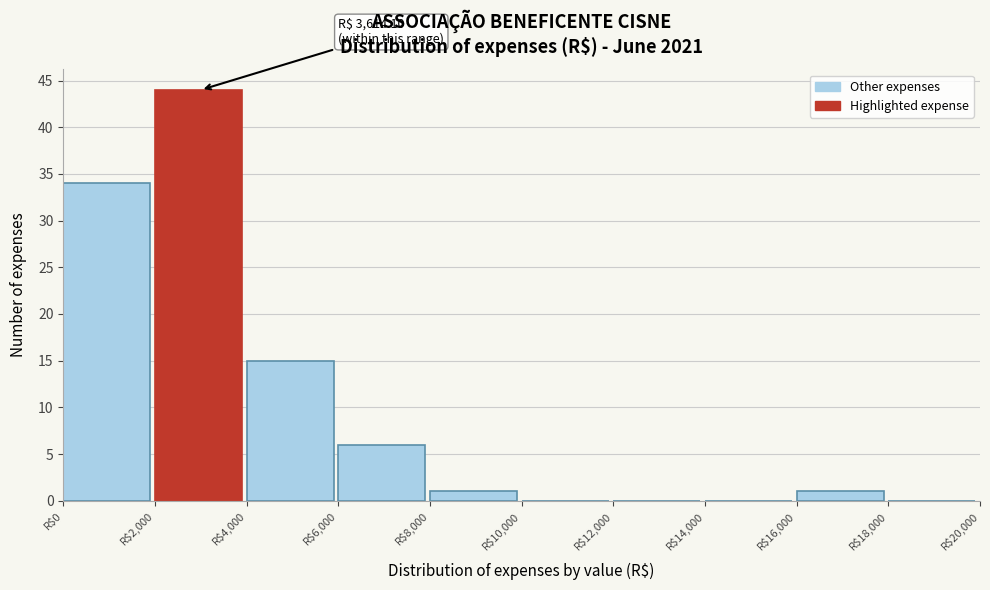

Which range on the x-axis has the tallest bar?

2000 to 4000